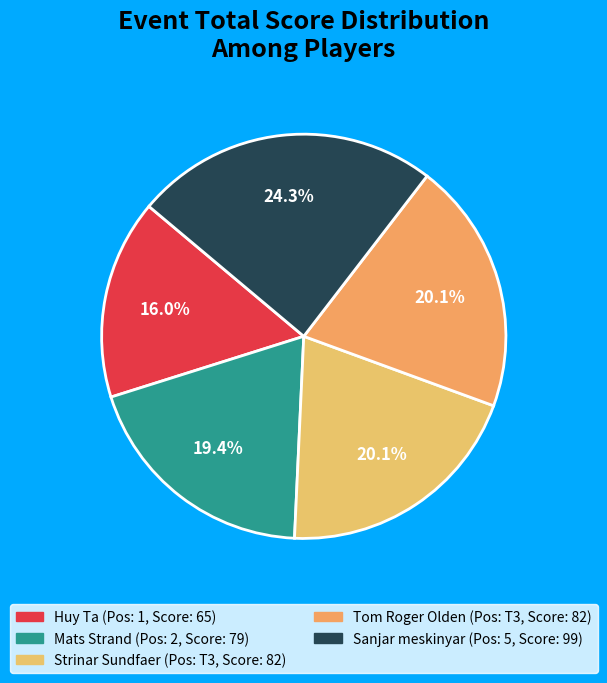

How many segments does this pie chart have?

5